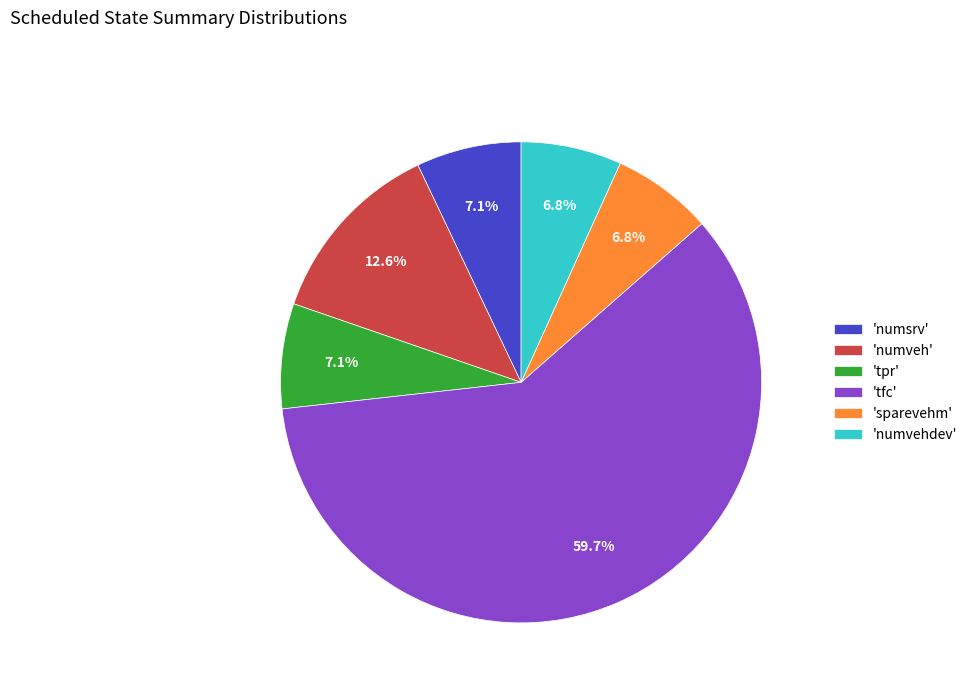

Is 'tfc' the majority of the pie?

Yes